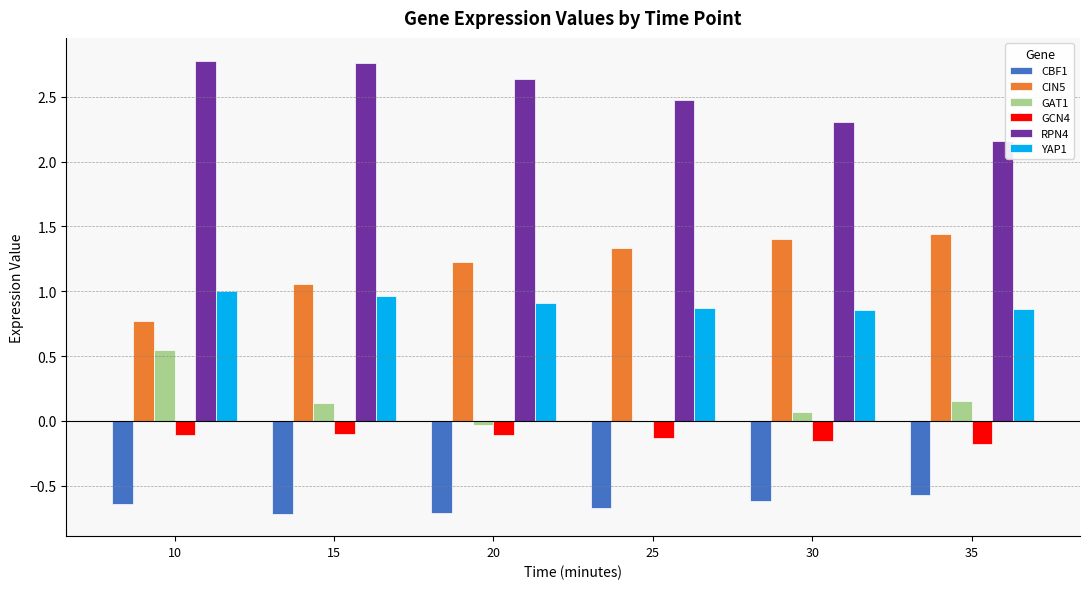

The GCN4 series shows -0.3 at 30. True or false?

False